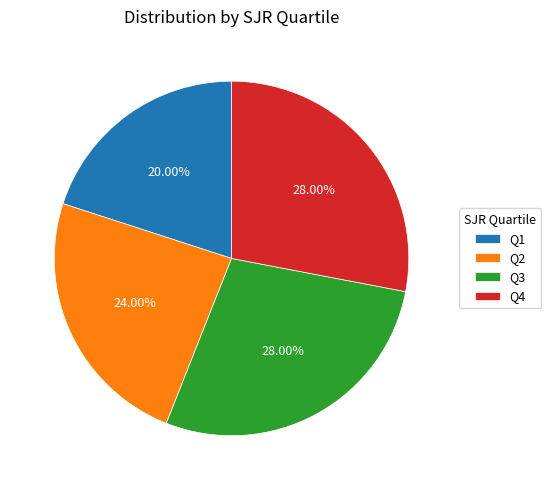

Is there any slice that represents more than half of the pie?

No